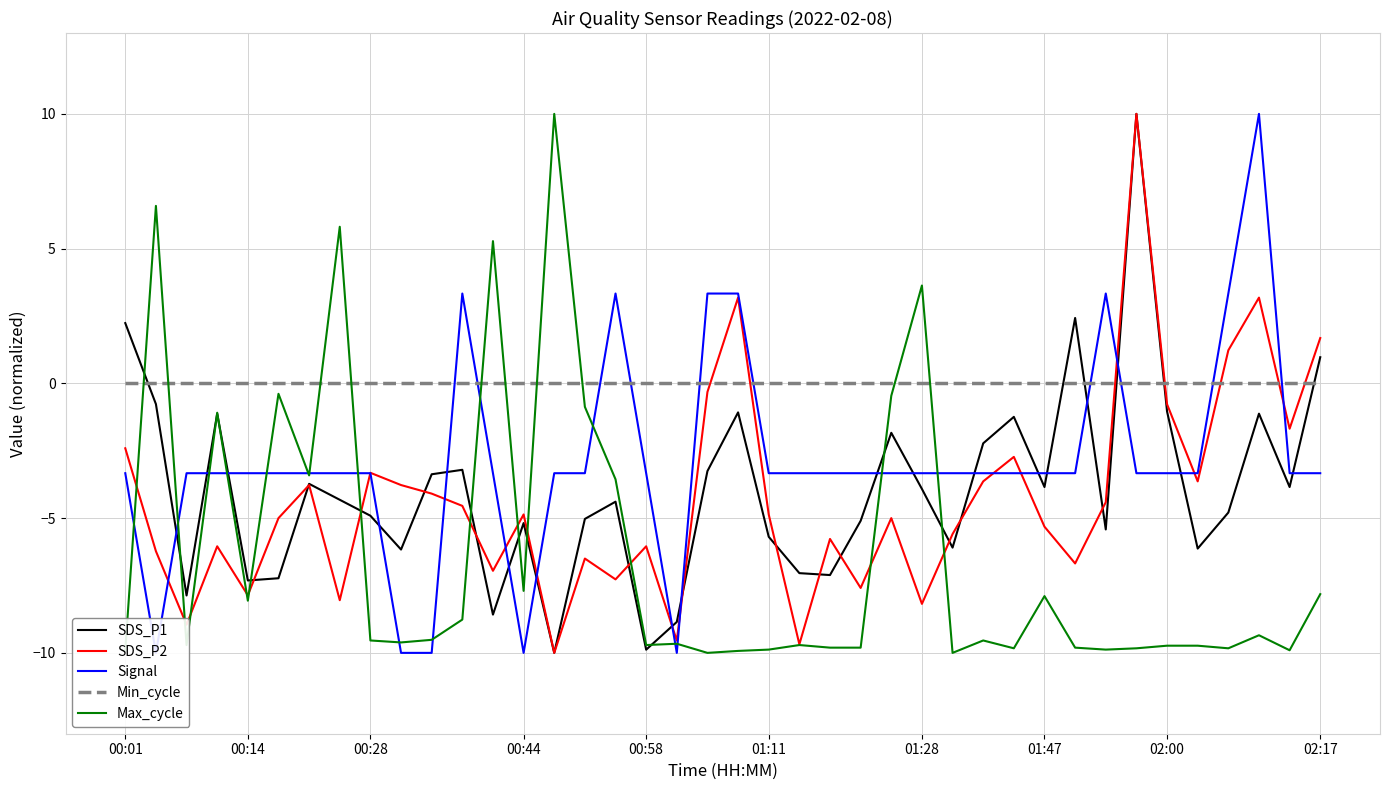

What is the lowest value of the SDS_P2 series?

-10.0